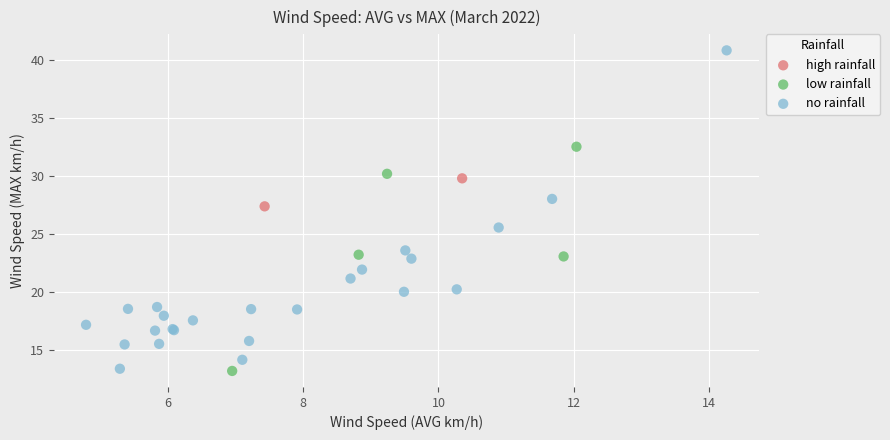

Which series reaches the maximum Y coordinate?

no rainfall